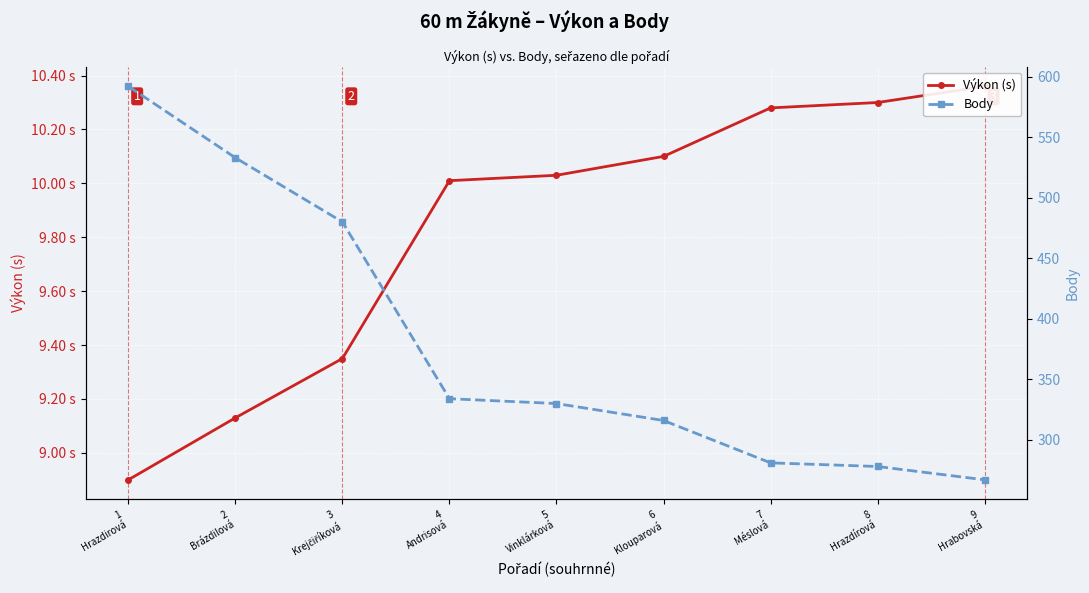

What are all the series names shown in the legend?

Výkon (s), Body